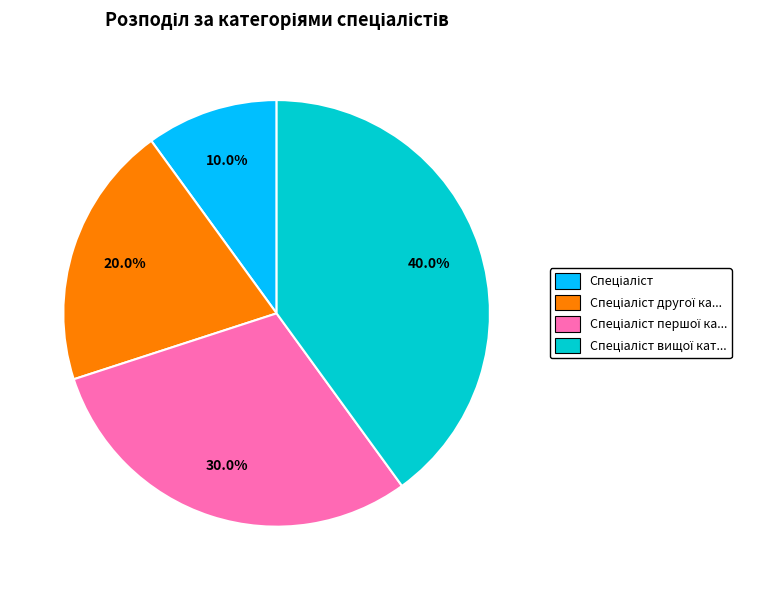

Does any single category account for the majority?

No